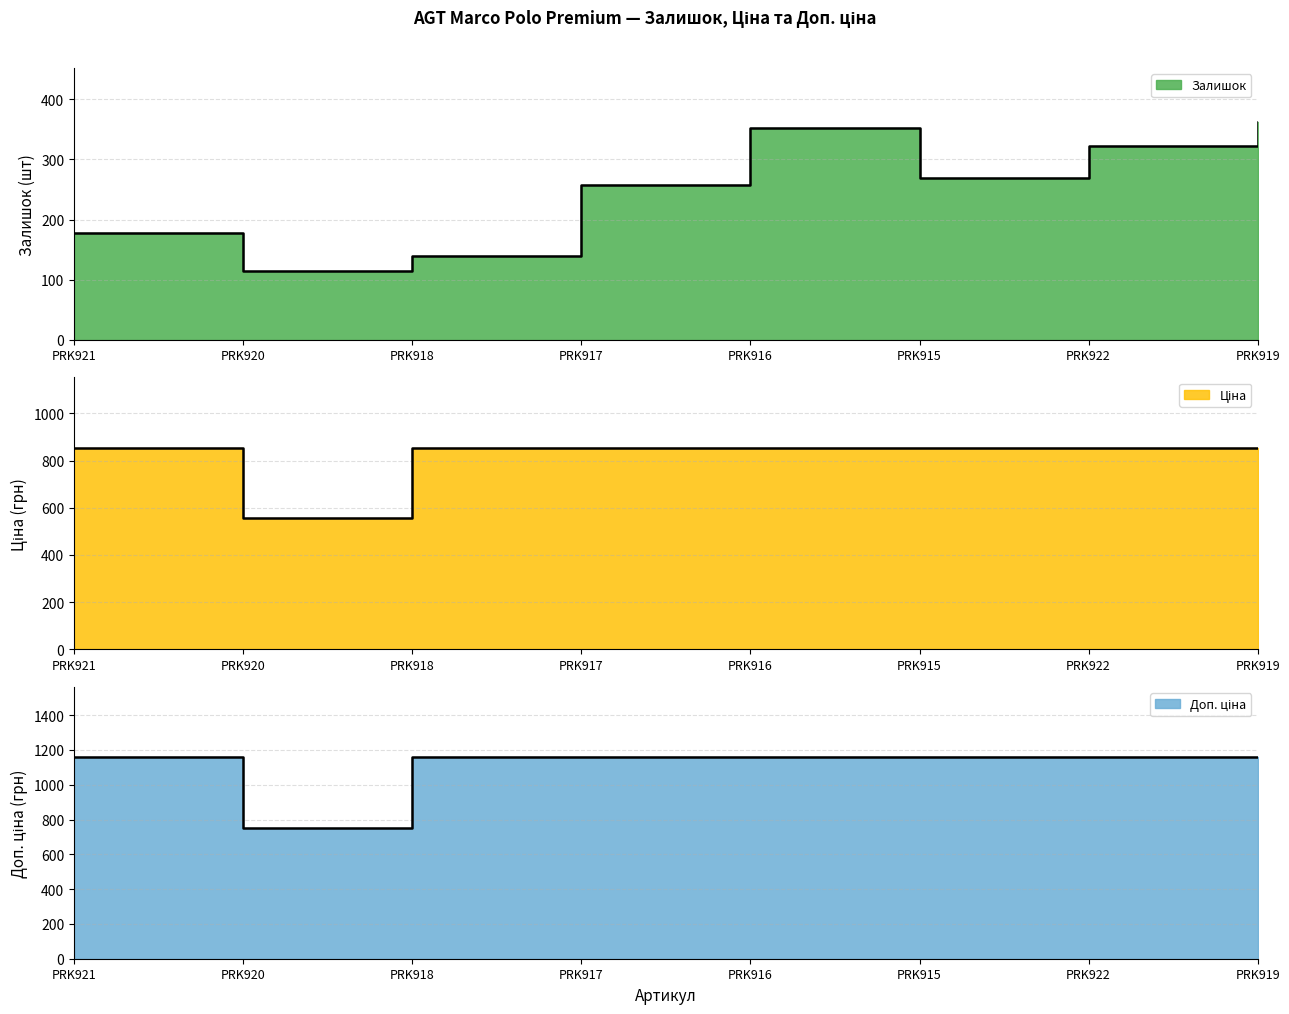

Reading left to right, list all the values displayed in this chart.

Залишок: PRK921=177.0	PRK920=114.0	PRK918=140.0	PRK917=258.0	PRK916=352.0	PRK915=269.0	PRK922=323.0	PRK919=362.0
Ціна: PRK921=854.0	PRK920=555.1	PRK918=854.0	PRK917=854.0	PRK916=854.0	PRK915=854.0	PRK922=854.0	PRK919=854.0
Доп. ціна: PRK921=1157.3	PRK920=752.0	PRK918=1157.3	PRK917=1157.3	PRK916=1157.3	PRK915=1157.3	PRK922=1157.3	PRK919=1157.3